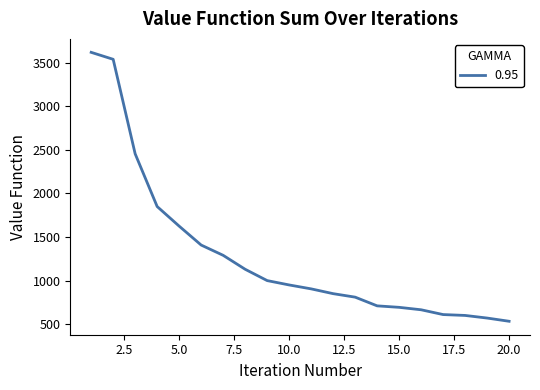

What is the sum of all values?

25814